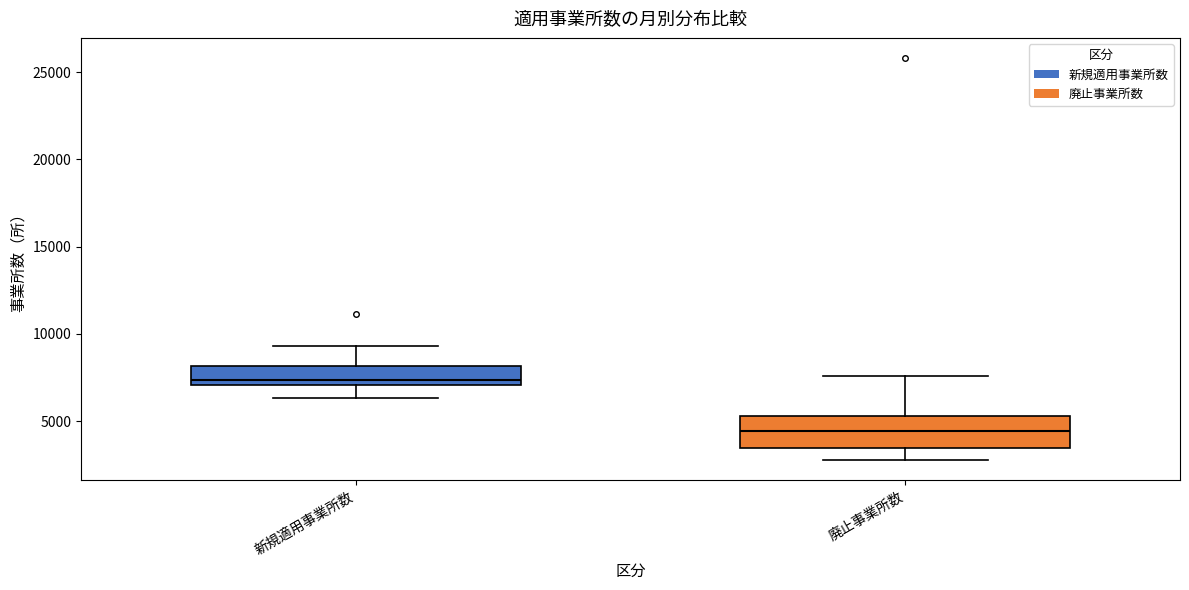

Which box is the tallest, from its lower edge to its upper edge?

廃止事業所数